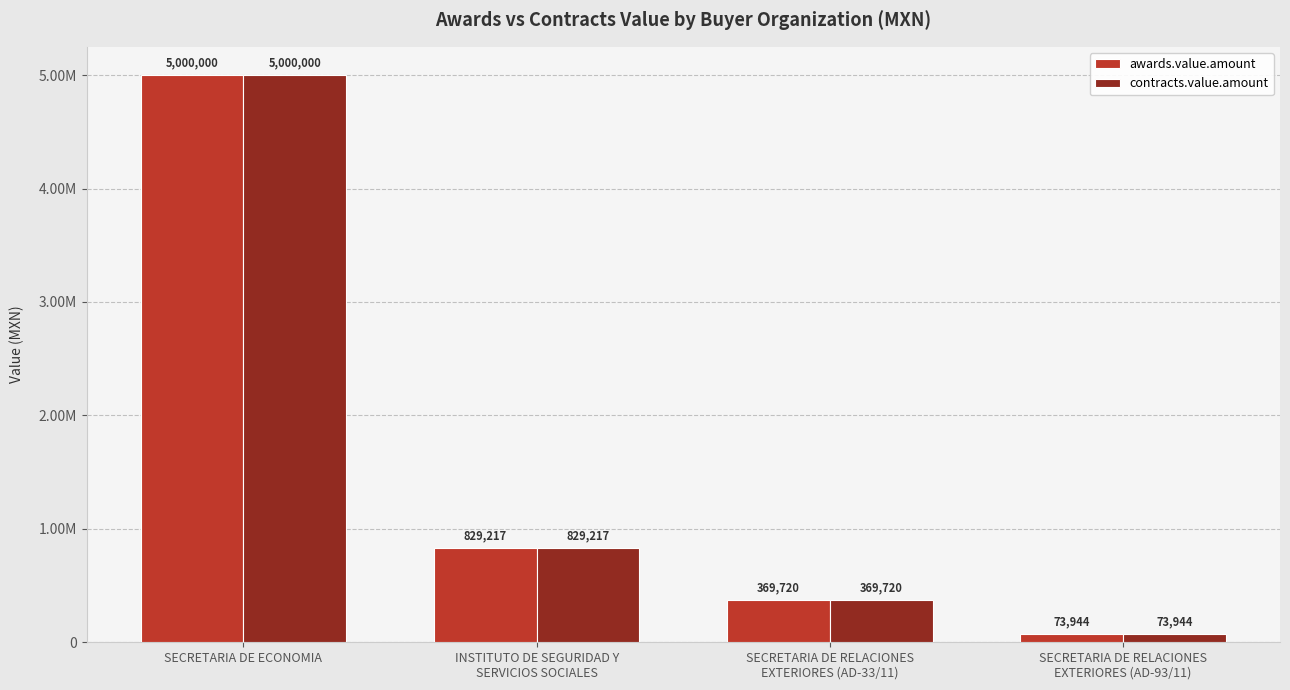

List the labels in order of contracts.value.amount value, smallest first.

SECRETARIA DE RELACIONES
EXTERIORES (AD-93/11), SECRETARIA DE RELACIONES
EXTERIORES (AD-33/11), INSTITUTO DE SEGURIDAD Y
SERVICIOS SOCIALES, SECRETARIA DE ECONOMIA